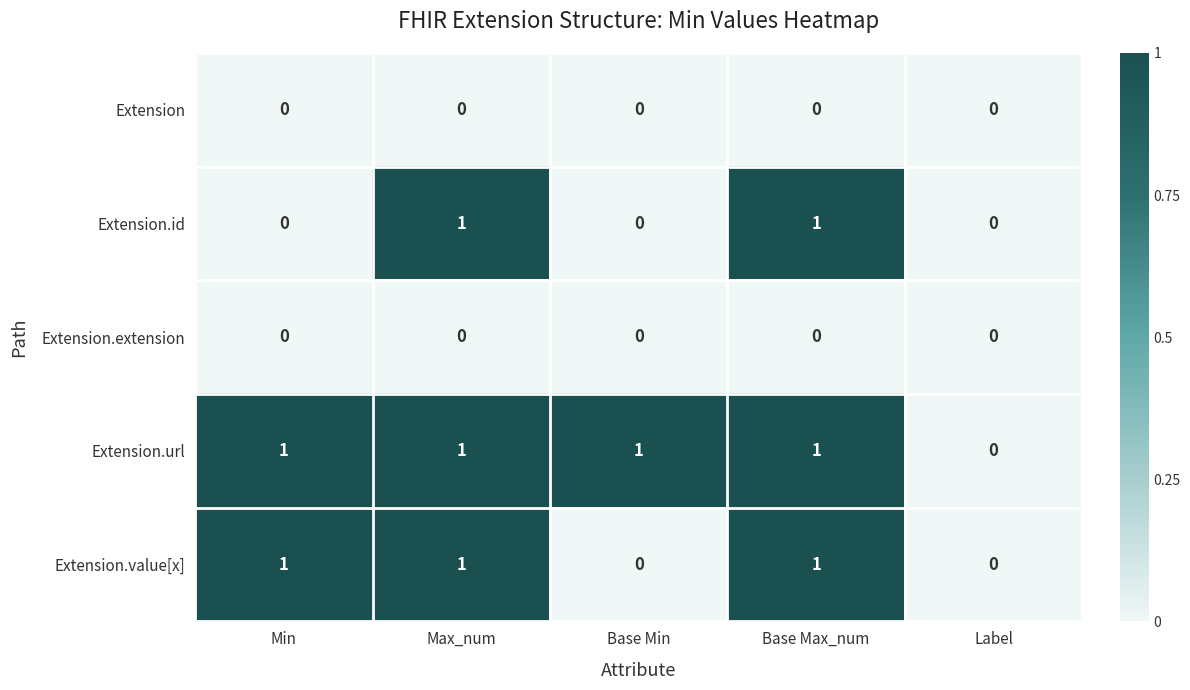

Reading right to left, what are all the values shown in this chart?

Extension: 0	0	0	0	0
Extension.id: 0	1	0	1	0
Extension.extension: 0	0	0	0	0
Extension.url: 0	1	1	1	1
Extension.value[x]: 0	1	0	1	1